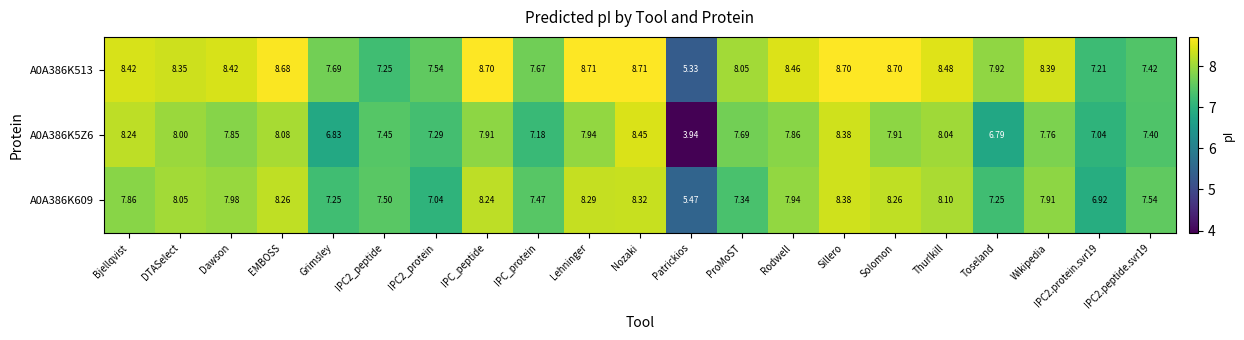

Rank the series at Dawson from highest to lowest value.

A0A386K513, A0A386K609, A0A386K5Z6